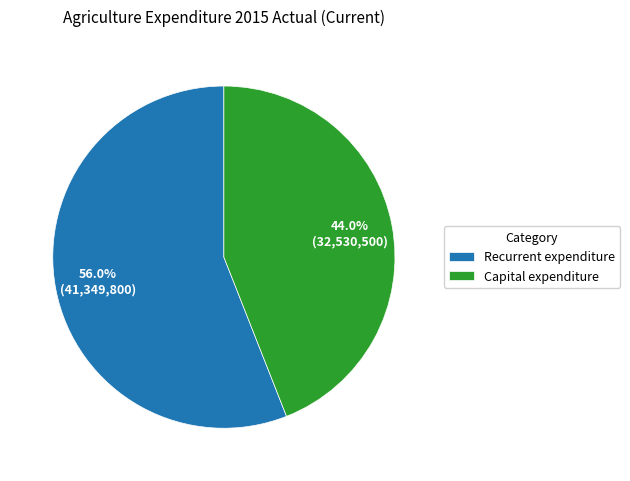

Which slice is the smallest?

Capital expenditure